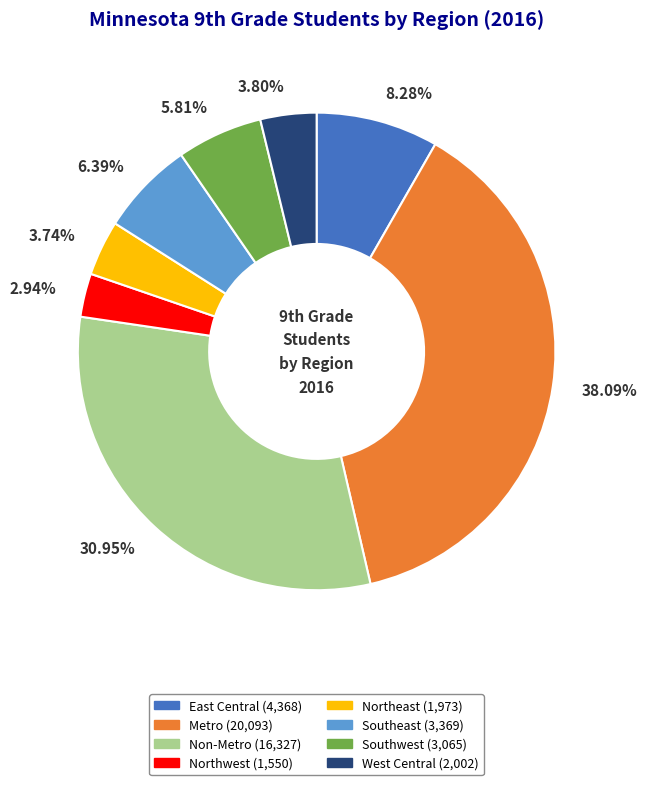

Combined, do 2.94% and 3.74% account for over 50%?

No